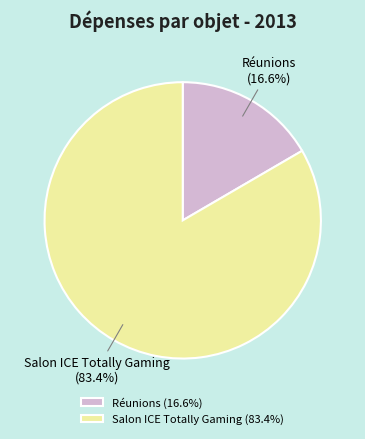

Does Salon ICE Totally Gaming account for over 50% of the chart?

Yes